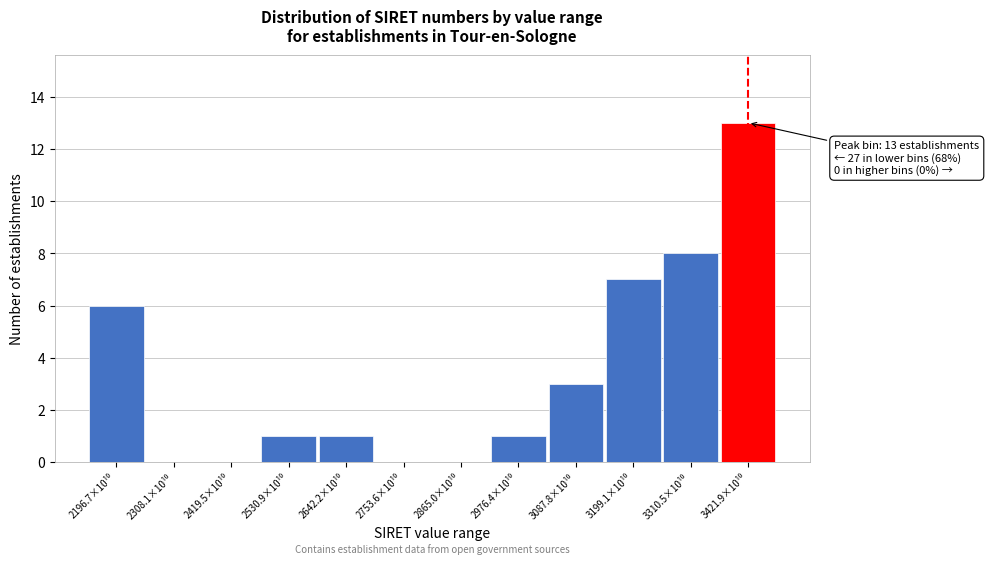

What is the greatest value displayed?

13